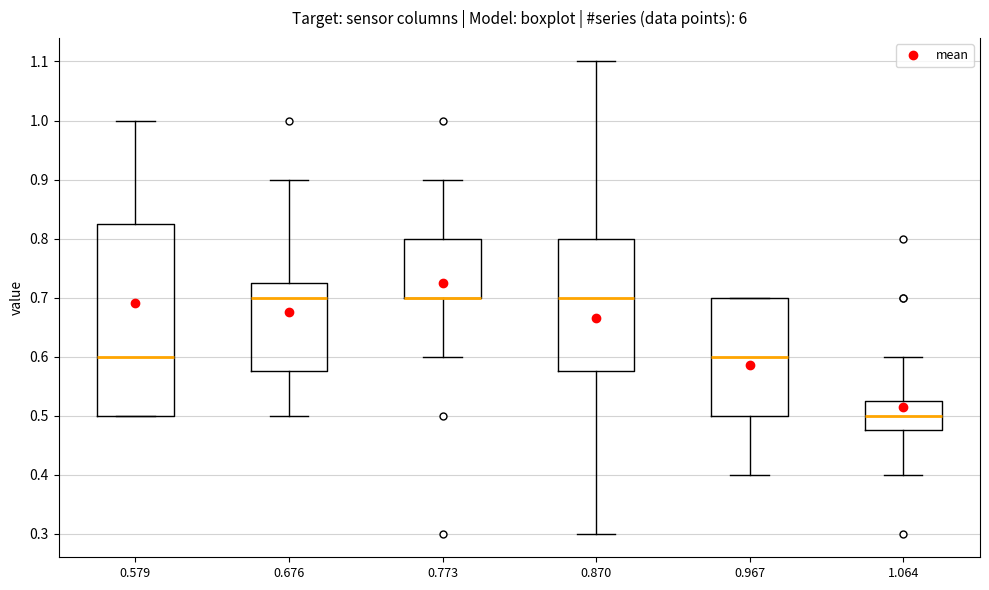

Reading left to right, read every box against the y-axis: the position of its median line, the range the box covers, and the ends of its whiskers. The values are not printed on the chart, so give them approximately, as read against the axis.

0.579: median 0.60, box 0.50 to 0.83, whiskers 0.50 to 1.00
0.676: median 0.70, box 0.58 to 0.73, whiskers 0.50 to 0.90
0.773: median 0.70 (drawn on the box's lower edge), box 0.70 to 0.80, whiskers 0.60 to 0.90
0.870: median 0.70, box 0.58 to 0.80, whiskers 0.30 to 1.10
0.967: median 0.60, box 0.50 to 0.70, whiskers 0.40 to 0.70
1.064: median 0.50, box 0.48 to 0.53, whiskers 0.40 to 0.60